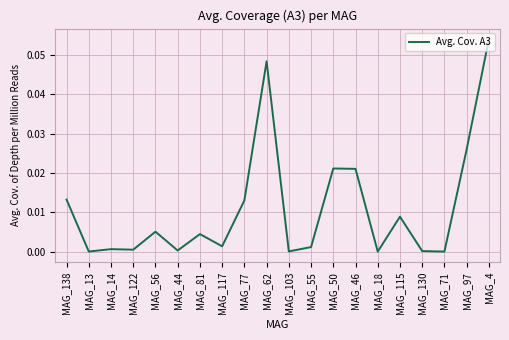

The value at MAG_14 is 0.0. True or false?

True